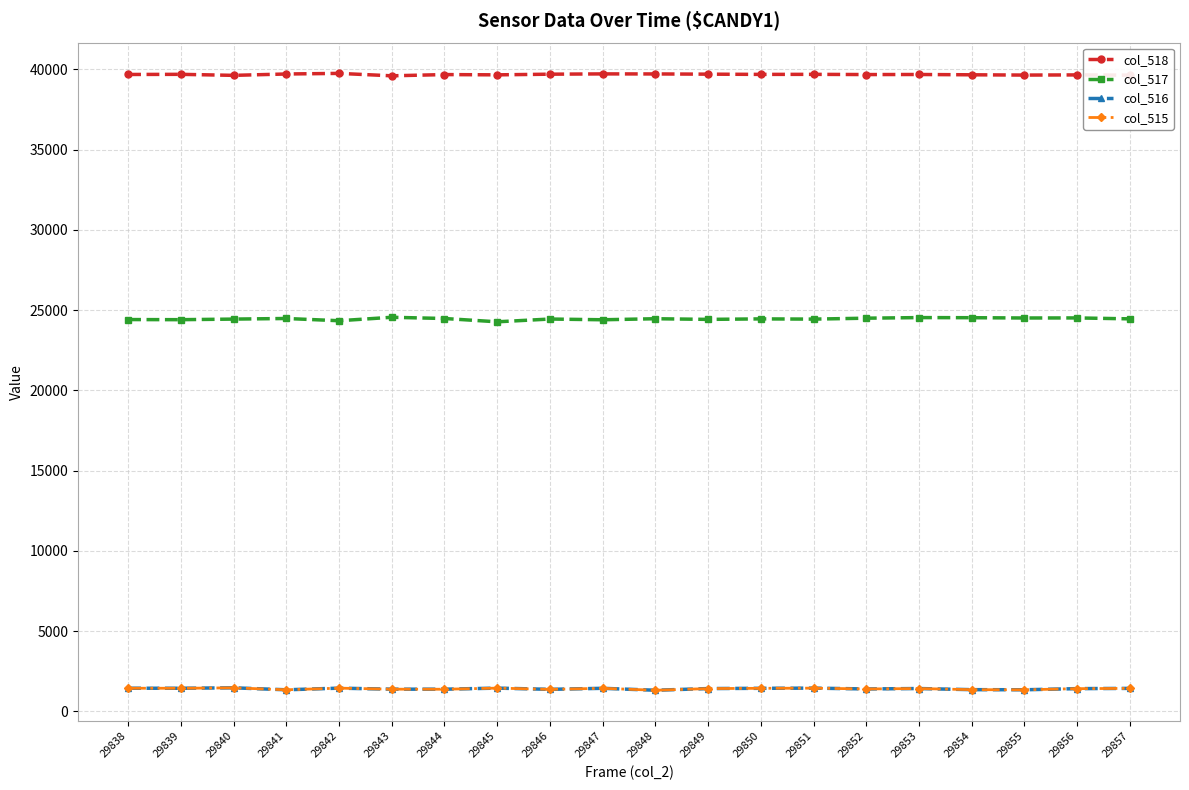

What is the minimum value shown in the chart?

1321